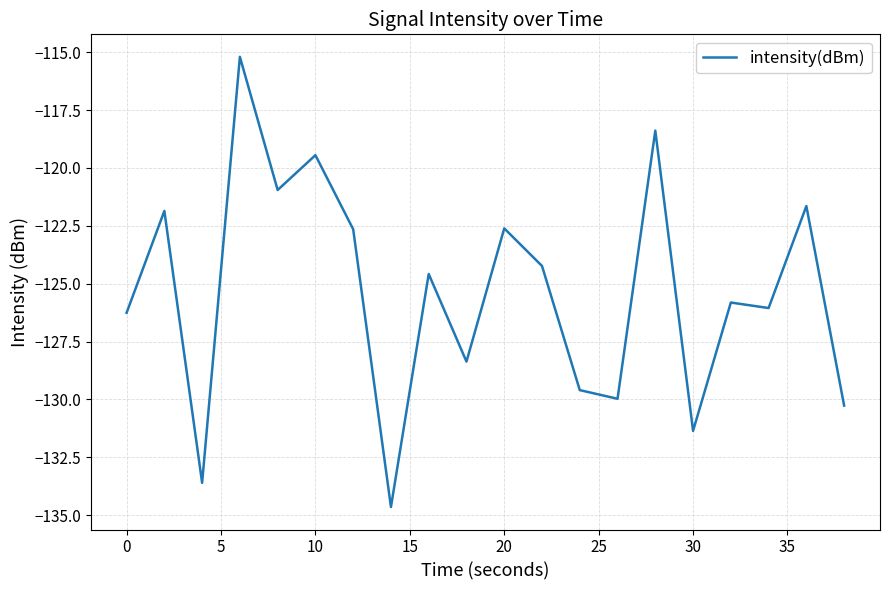

What is the difference between the maximum and minimum values?

19.4